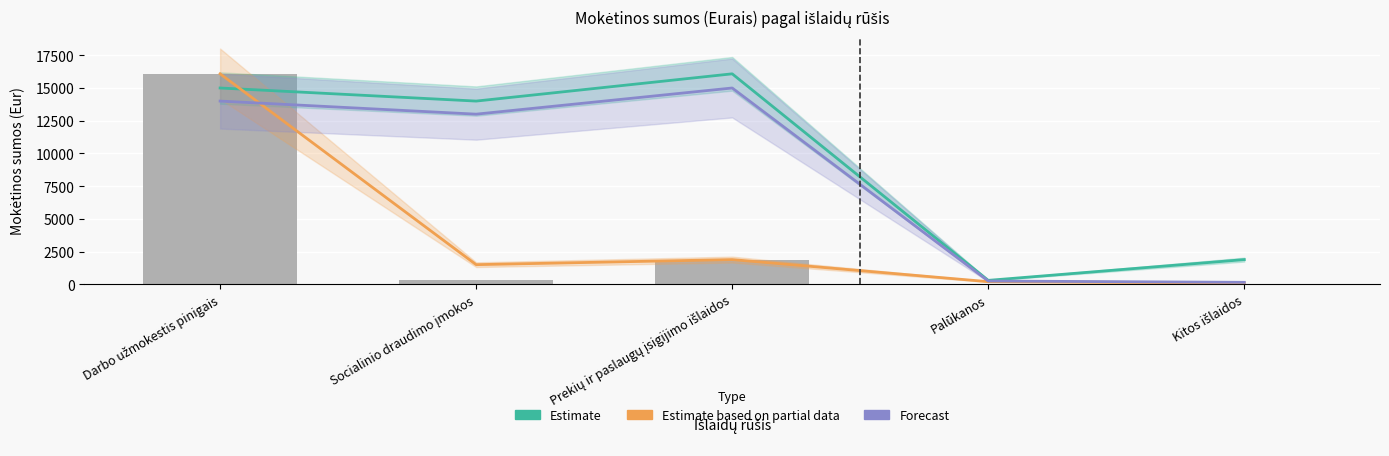

What is the sum of the Estimate values at Socialinio draudimo įmokos and Prekių ir paslaugų įsigijimo išlaidos?

30083.0